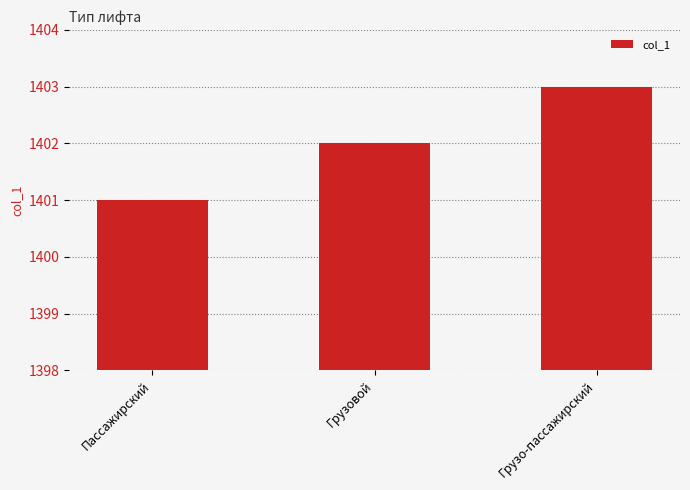

List the labels in order of value, largest first.

Грузо-пассажирский, Грузовой, Пассажирский